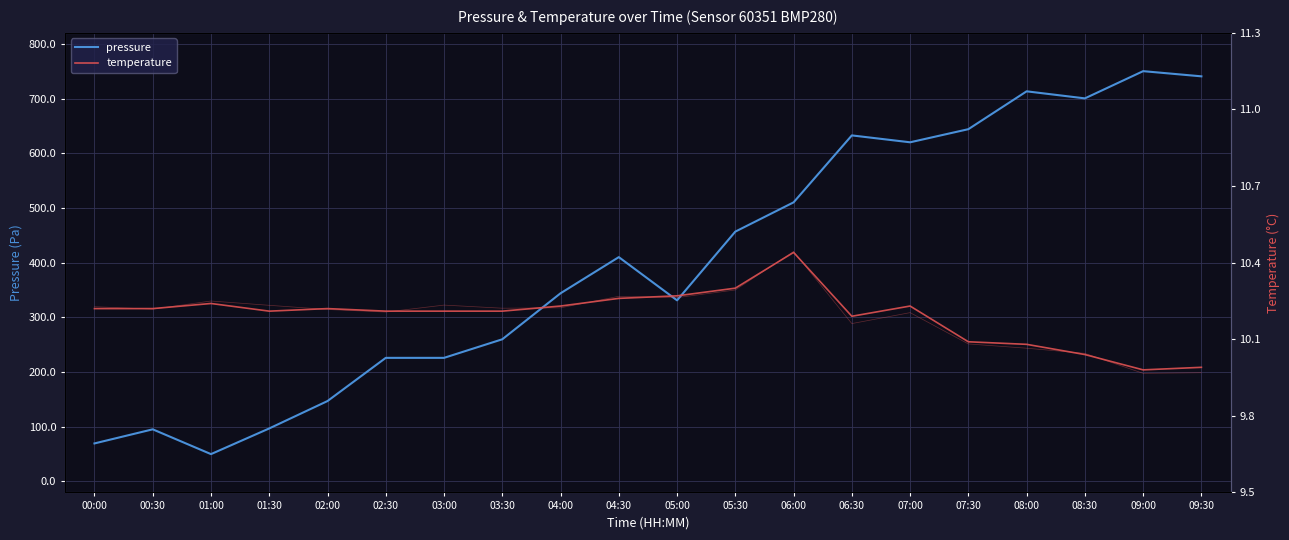

Reading right to left, transcribe all the data shown in this chart.

pressure: 09:30=740.5	09:00=750.0	08:30=700.2	08:00=713.1	07:30=643.9	07:00=620.0	06:30=632.6	06:00=510.2	05:30=456.7	05:00=331.1	04:30=410.1	04:00=344.0	03:30=259.9	03:00=226.0	02:30=226.0	02:00=147.0	01:30=96.9	01:00=50.0	00:30=95.3	00:00=69.5
temperature: 09:30=10.0	09:00=10.0	08:30=10.0	08:00=10.1	07:30=10.1	07:00=10.2	06:30=10.2	06:00=10.4	05:30=10.3	05:00=10.3	04:30=10.3	04:00=10.2	03:30=10.2	03:00=10.2	02:30=10.2	02:00=10.2	01:30=10.2	01:00=10.2	00:30=10.2	00:00=10.2